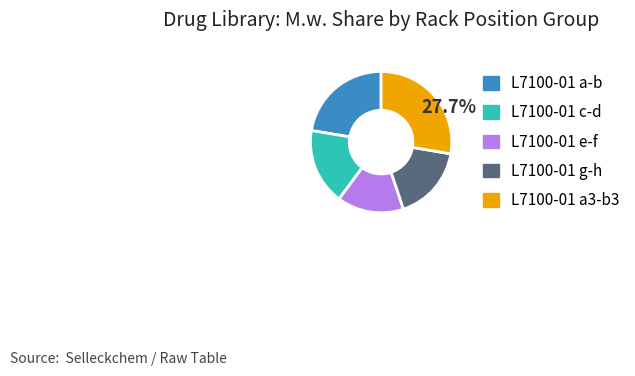

Is there a majority slice in this chart?

No